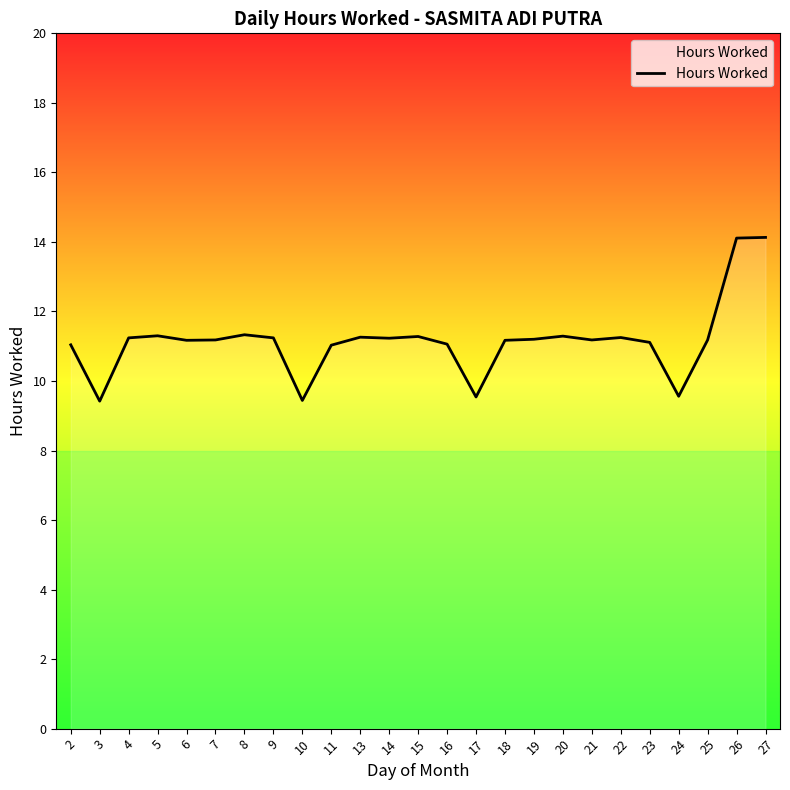

What is the difference between the maximum and minimum values?

4.7